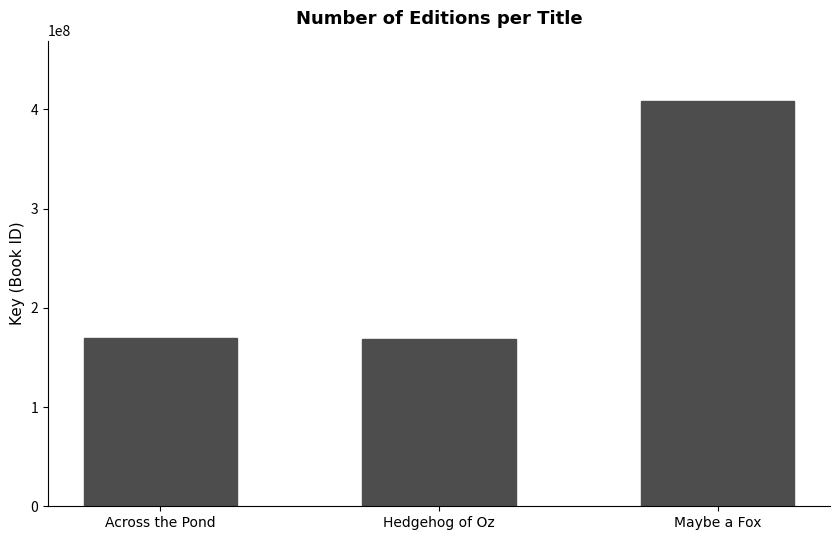

What is the change in value from Across the Pond to Hedgehog of Oz?

-1163973